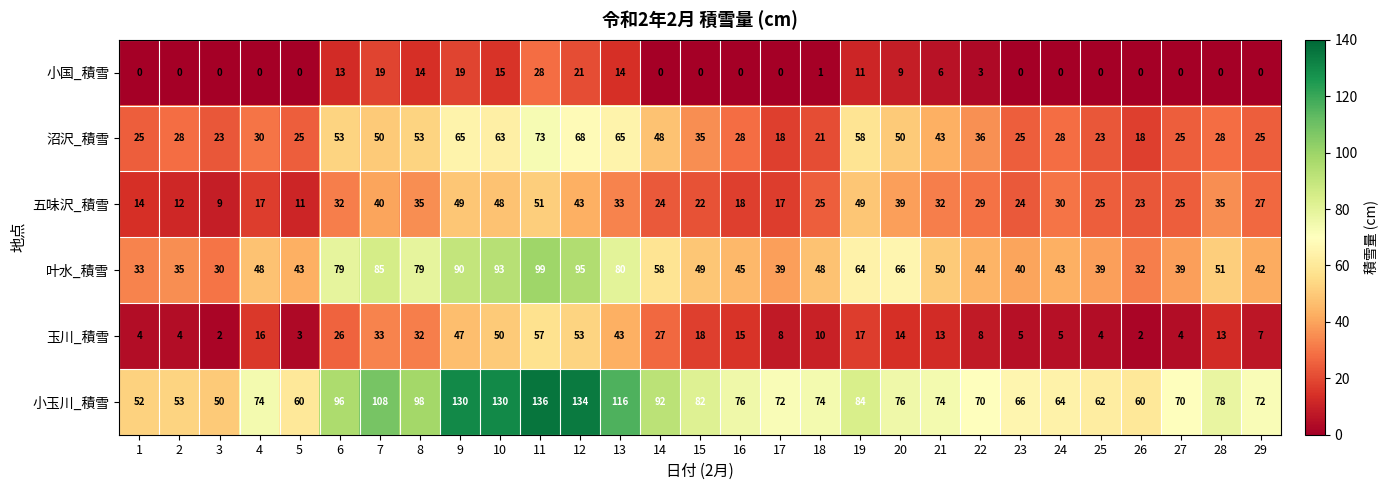

The 五味沢_積雪 series shows 24 at 12. True or false?

False